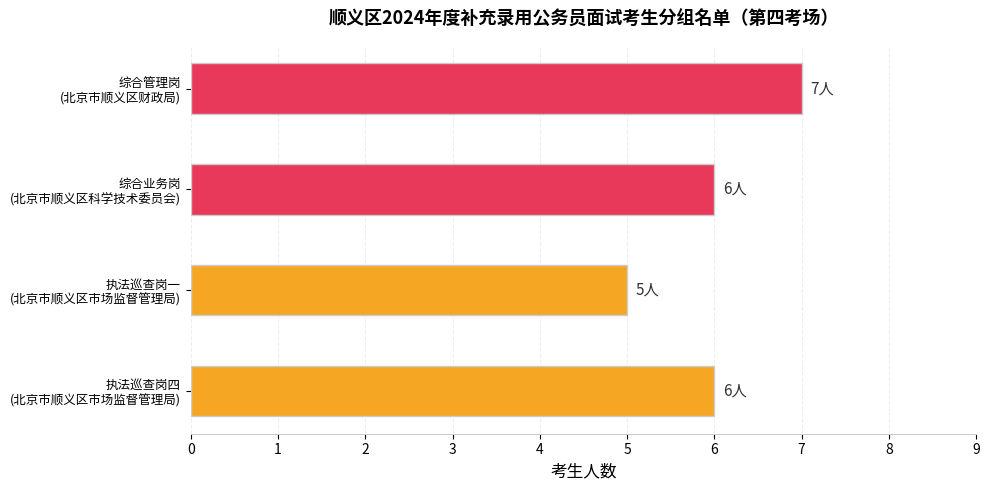

Count the values in the range 6 to 7.

3